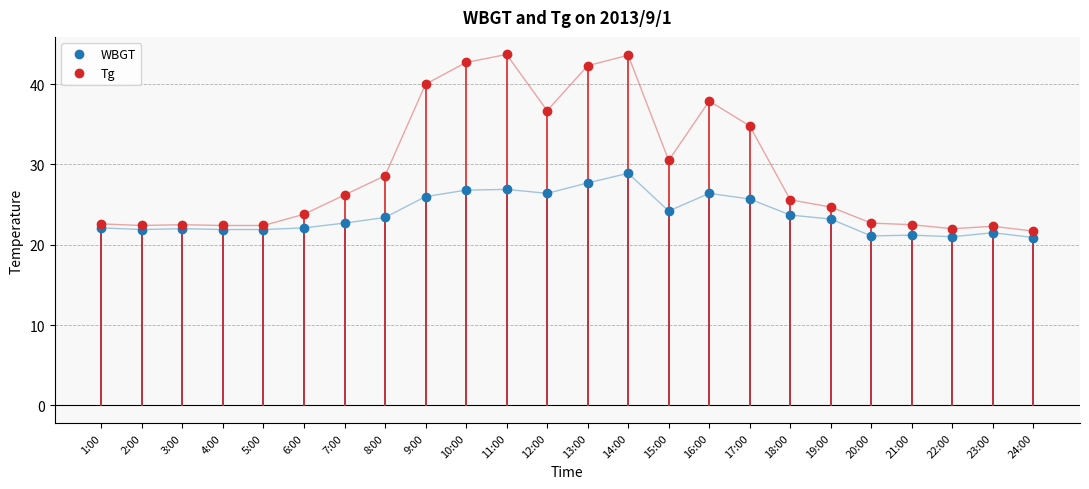

True or false: Tg and WBGT cross at least once.

False